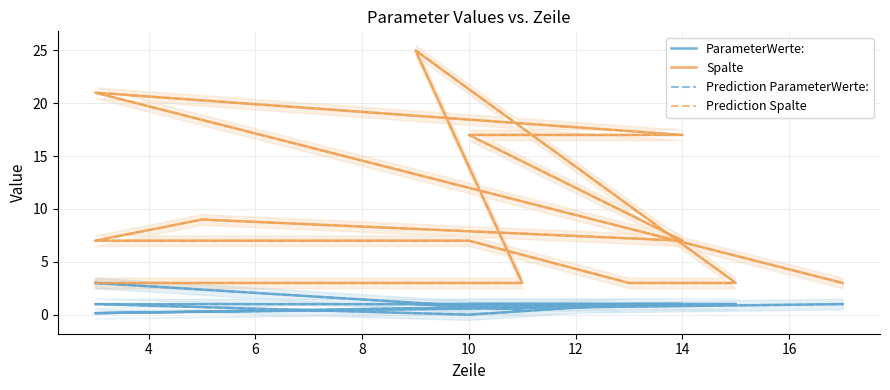

In Prediction Spalte, how many points are lower than both neighbors (excluding endpoints)?

1